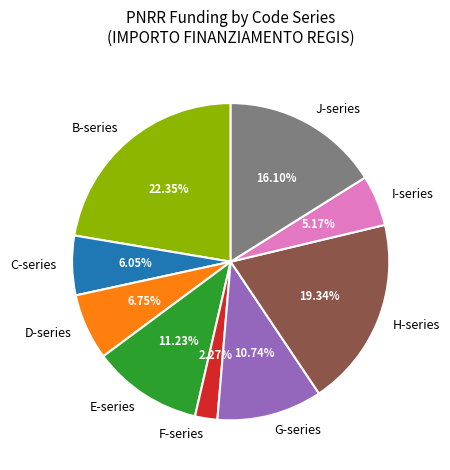

What is the largest slice in the pie chart?

B-series